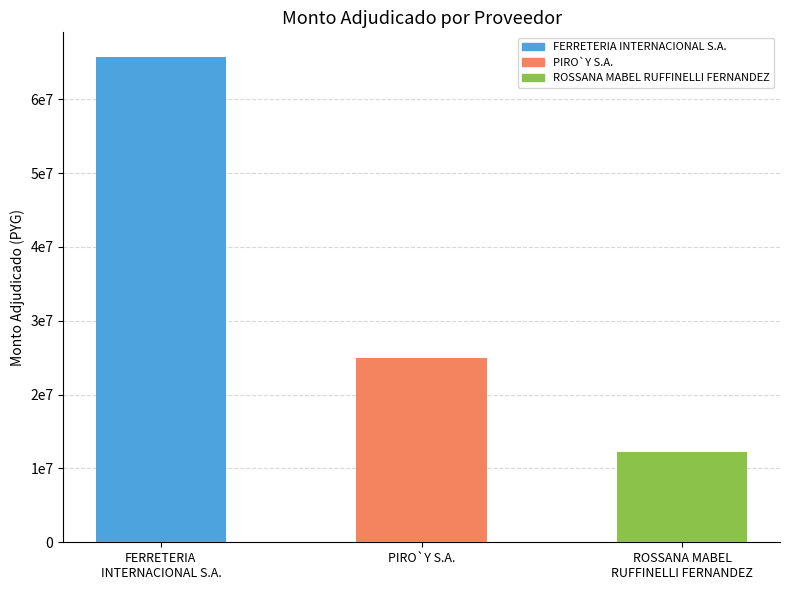

Does the chart contain any negative values?

No